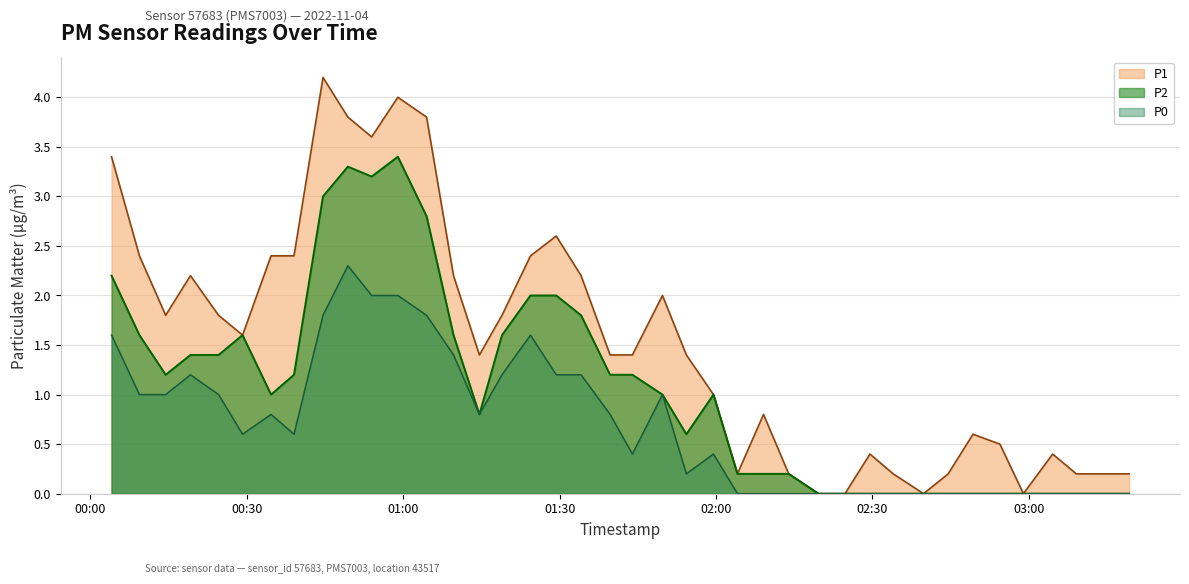

Where does the P2 series first go above 1?

2022-11-04T00:04:03